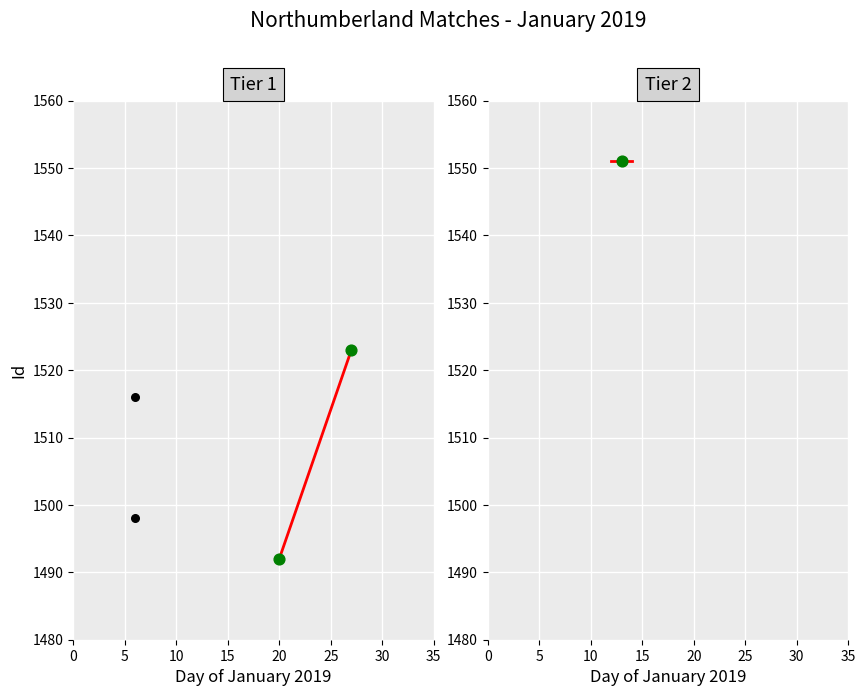

What is the change in value from 0 to 10?

+24